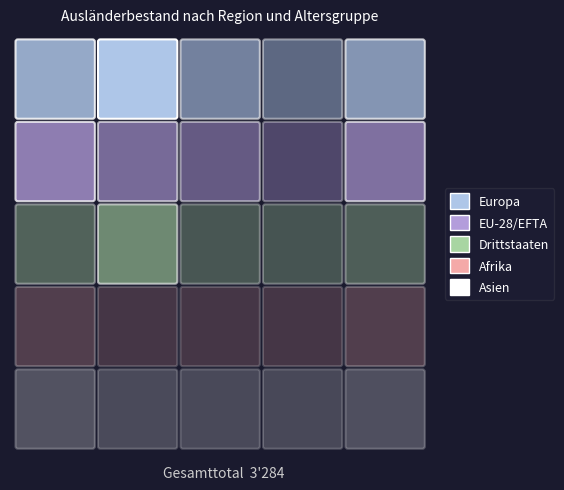

How many Afrika values are between 0 and 31?

5